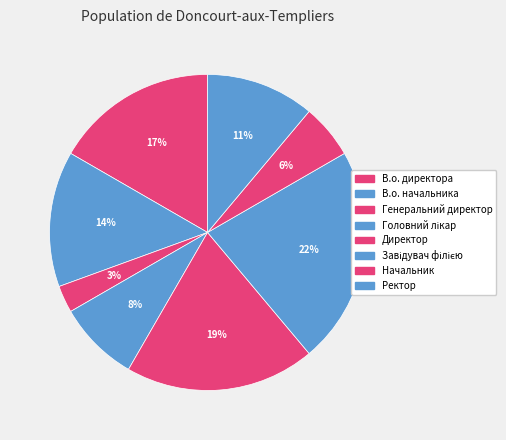

Which slice is the smallest?

Генеральний директор